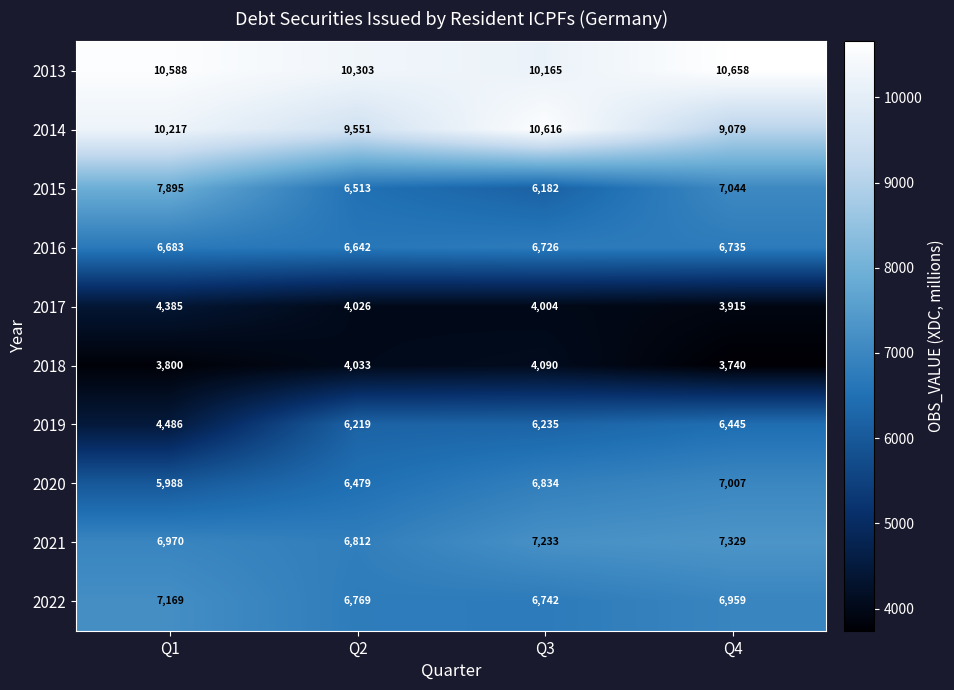

What is the difference between the 2013 values at Q1 and Q3?

423